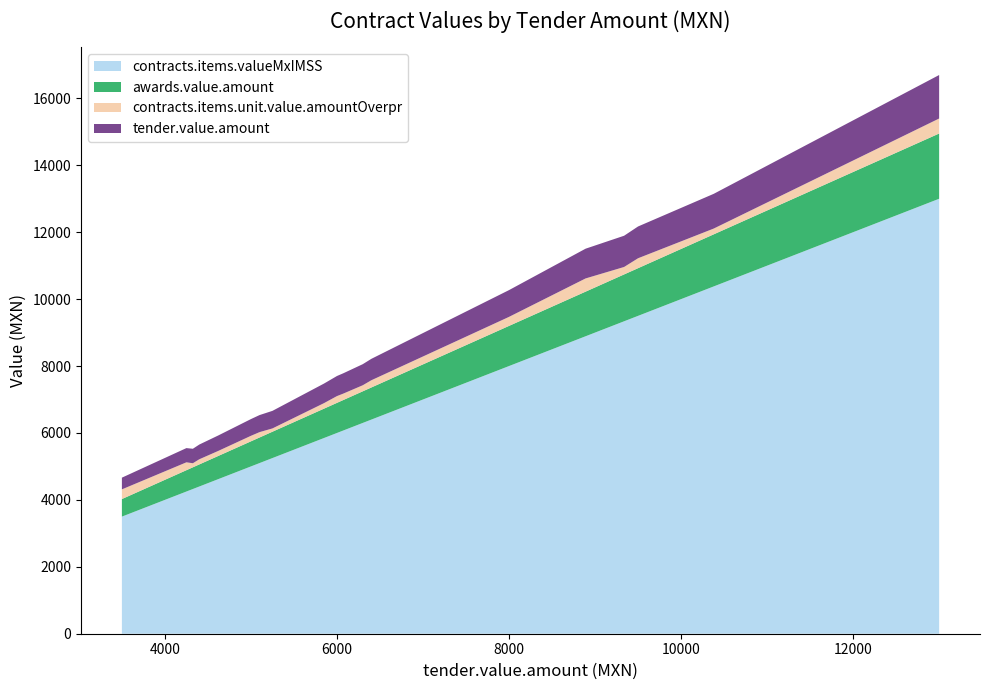

What is the lowest value of the contracts.items.valueMxIMSS series?

3500.0